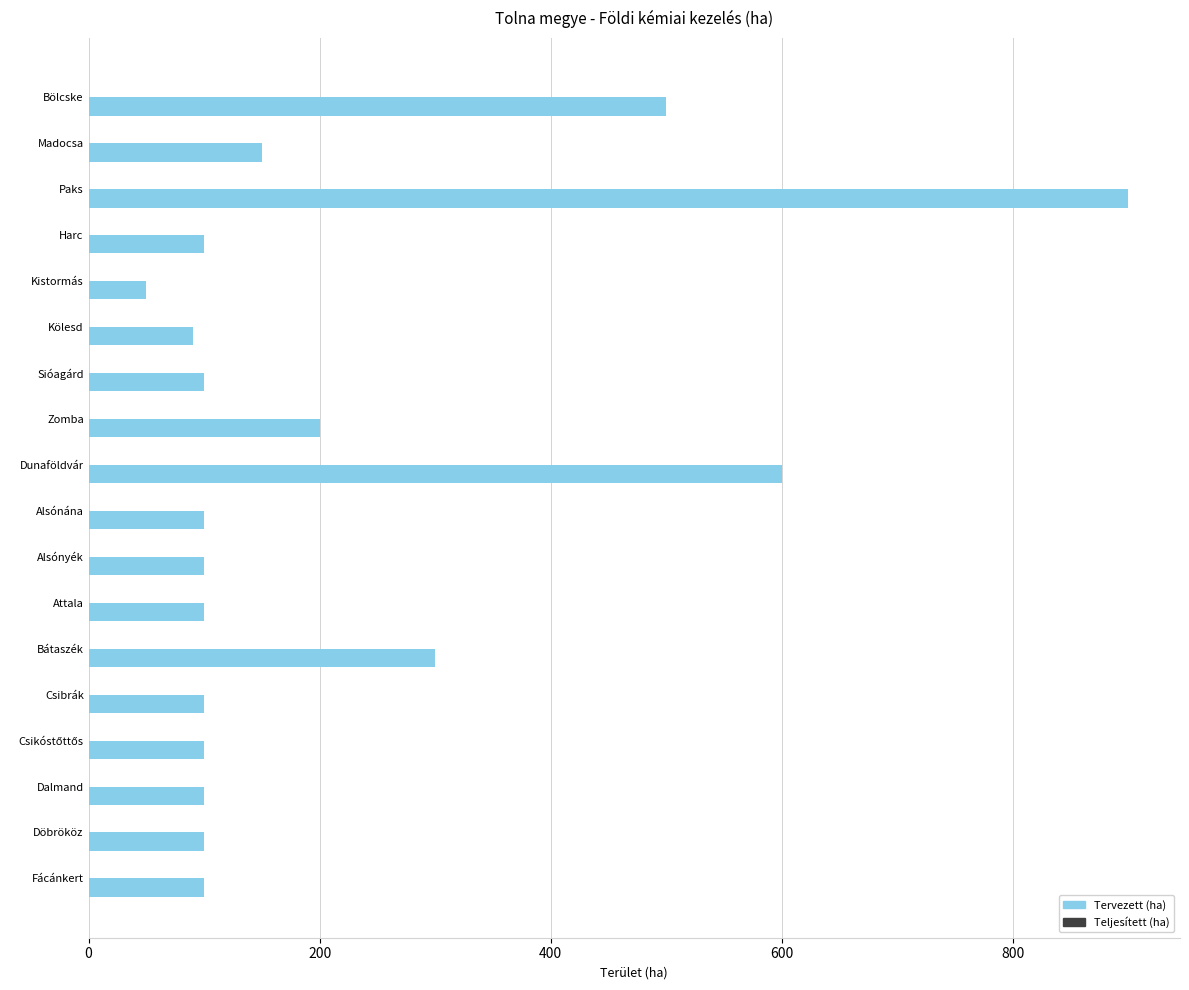

Count the number of data series in this chart.

1